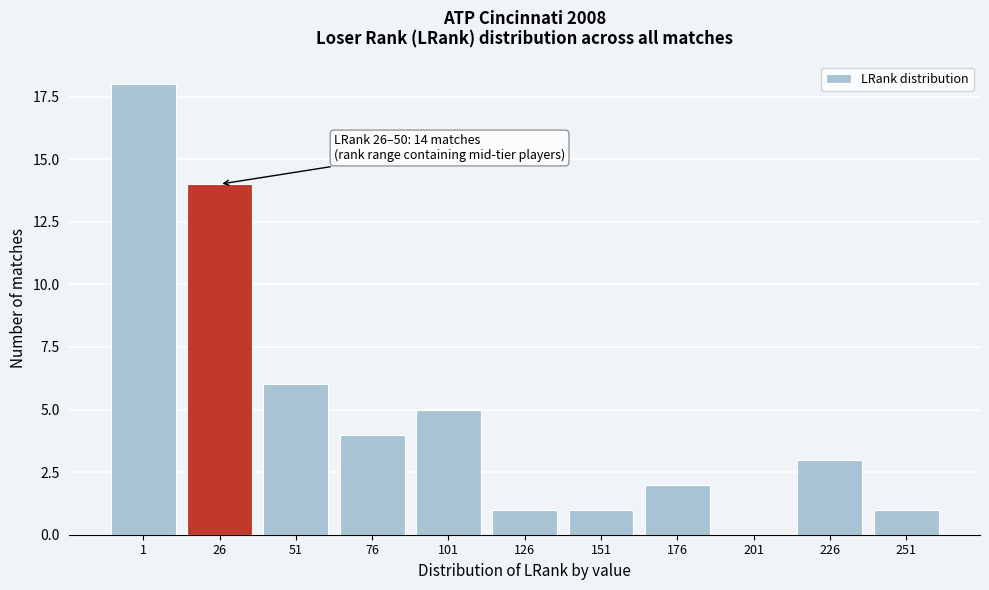

Reading right to left, what are all the values shown in this chart?

251=1	226=3	201=0	176=2	151=1	126=1	101=5	76=4	51=6	26=14	1=18